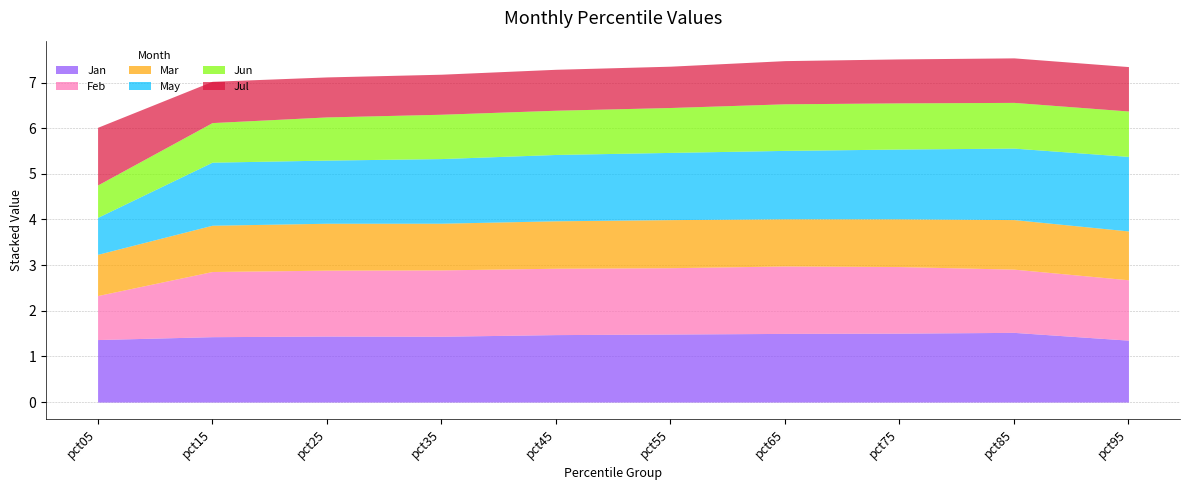

How many lines are shown in the chart?

6